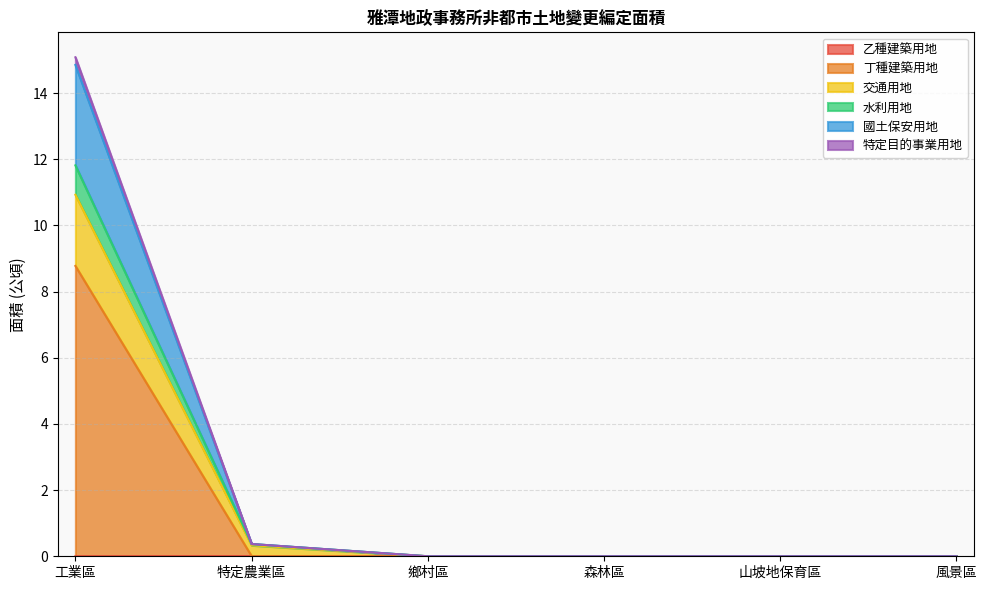

What is the difference between the highest and lowest values at 工業區?

15.1